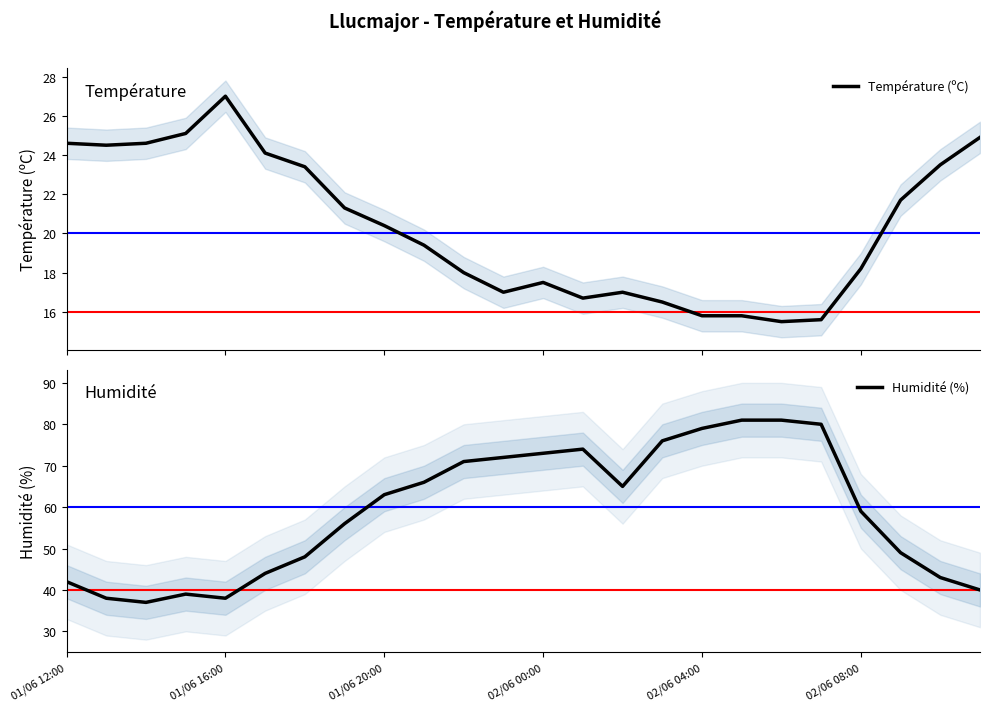

Which category has the highest value across all series?

17